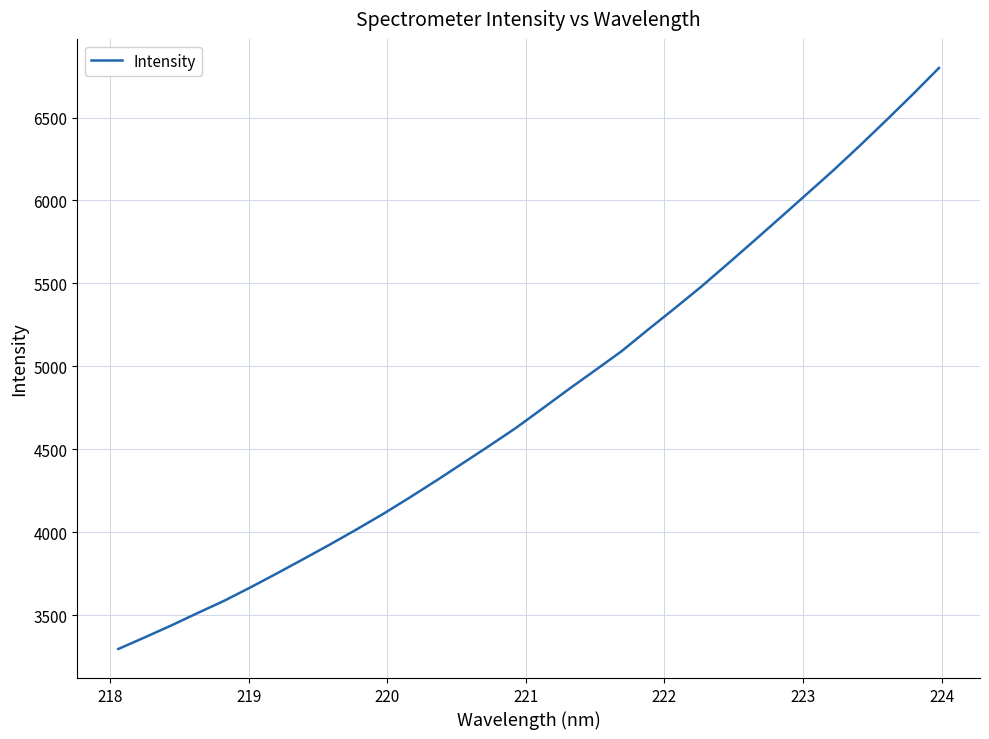

What is the difference between the maximum and minimum values?

3501.5